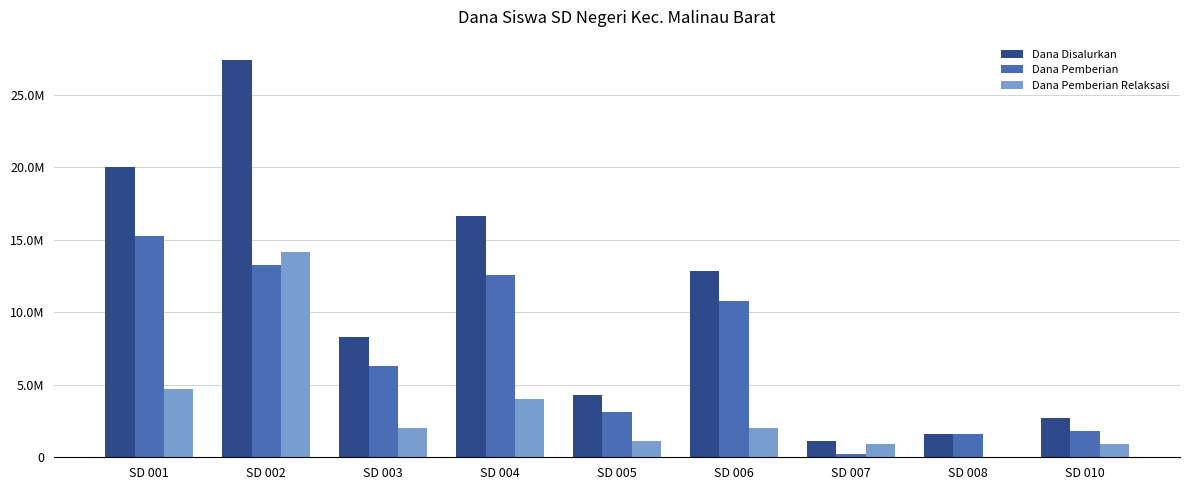

Are the bars horizontal?

No